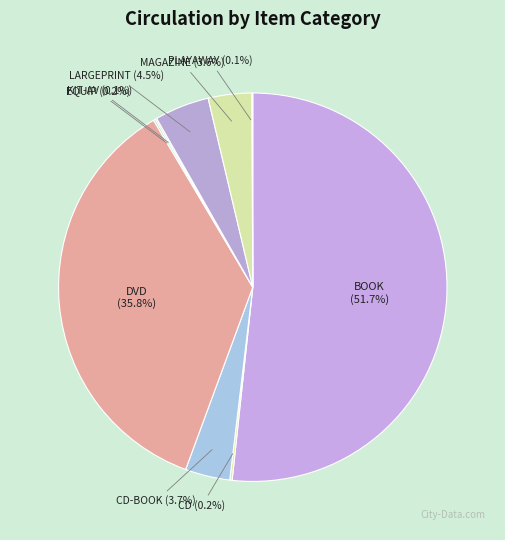

To the nearest percent, what portion does MAGAZINE represent?

4%